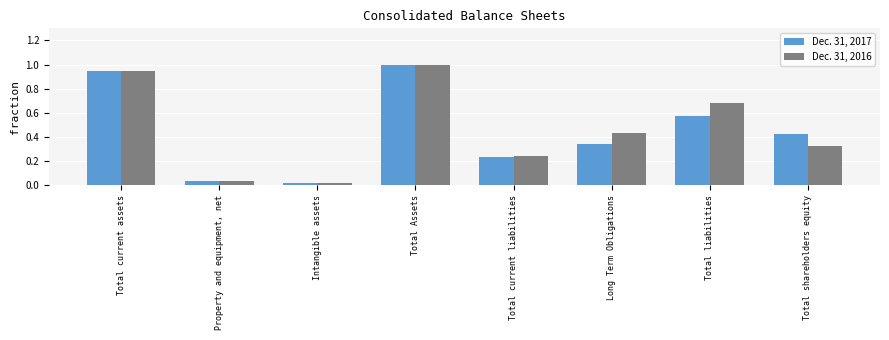

The value of Dec. 31, 2017 at Total shareholders equity is 0.2. True or false?

False